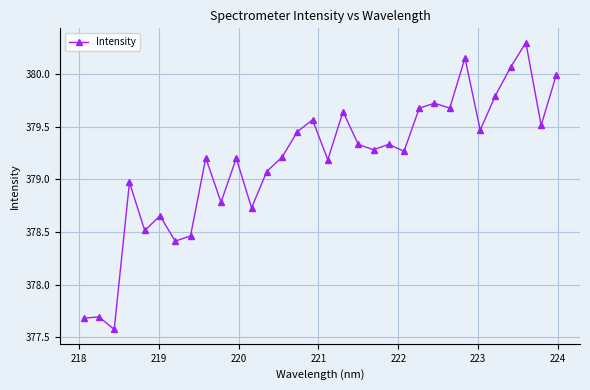

What is the minimum value shown in the chart?

377.6